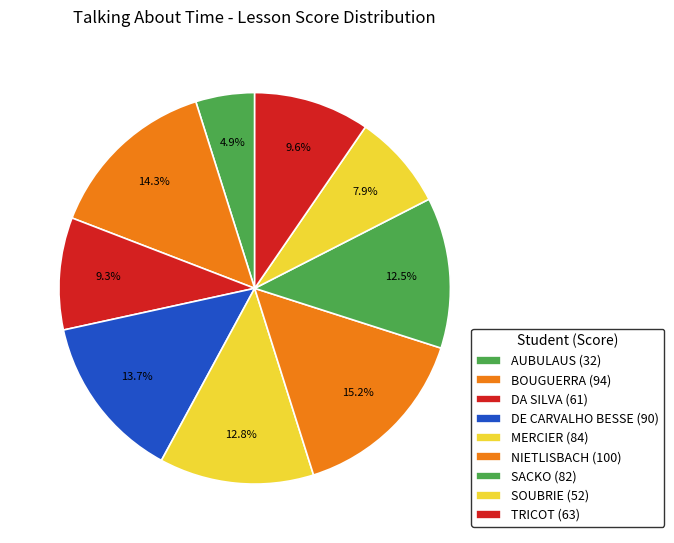

Count the number of slices in the pie.

9